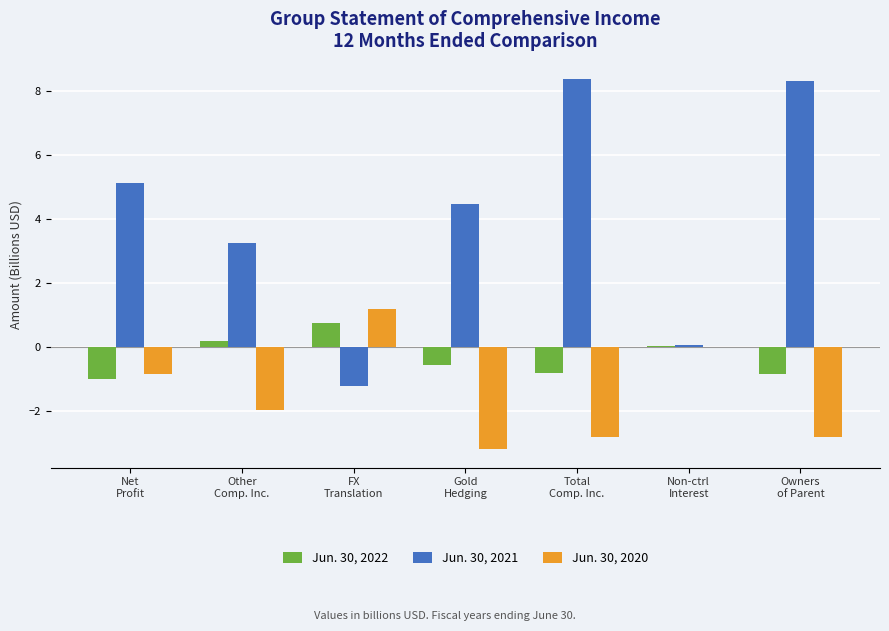

What value does the Jun. 30, 2021 series have at Non-ctrl
Interest?

0.1